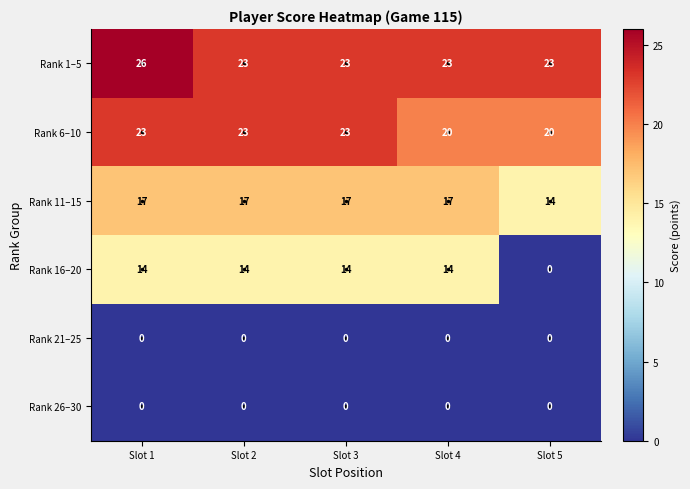

The Rank 1–5 series shows 14 at Slot 3. True or false?

False